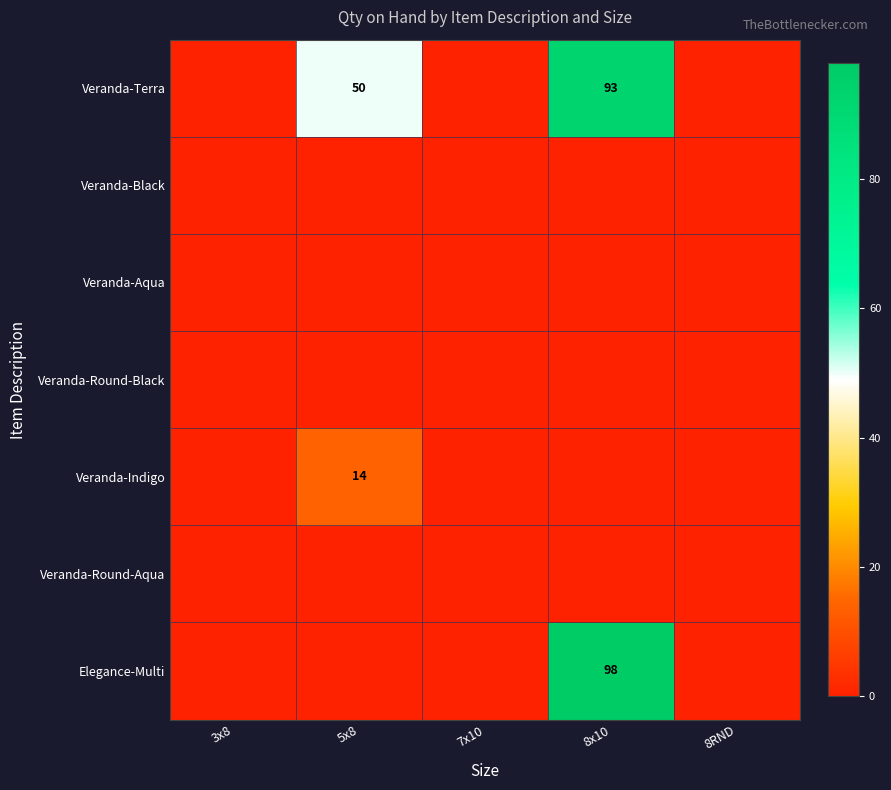

How many positive values does the Veranda-Terra series have?

2